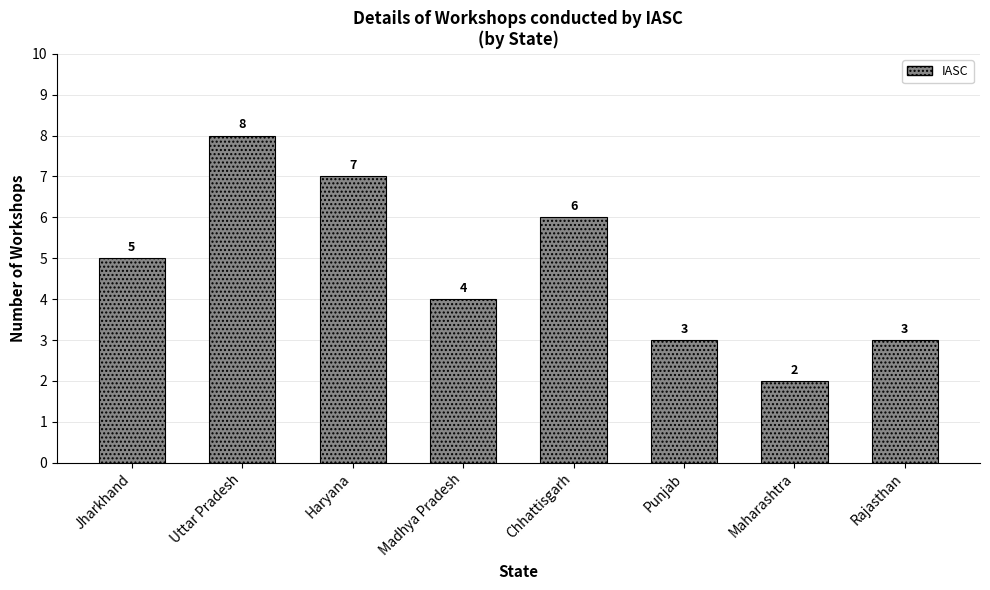

At which category does the chart reach its peak across all series?

Uttar Pradesh